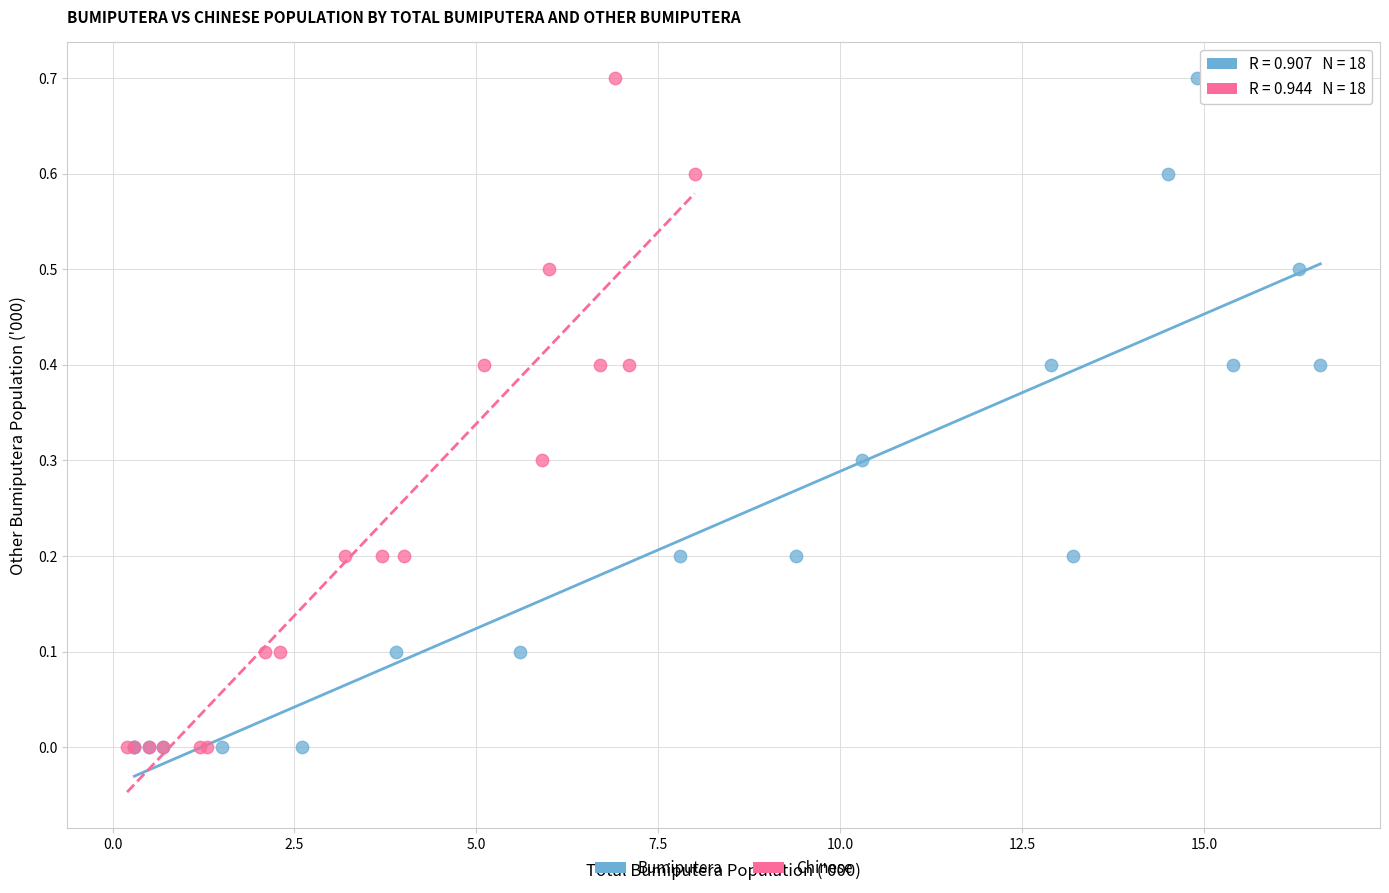

What are all the series names shown in the legend?

Bumiputera, Chinese